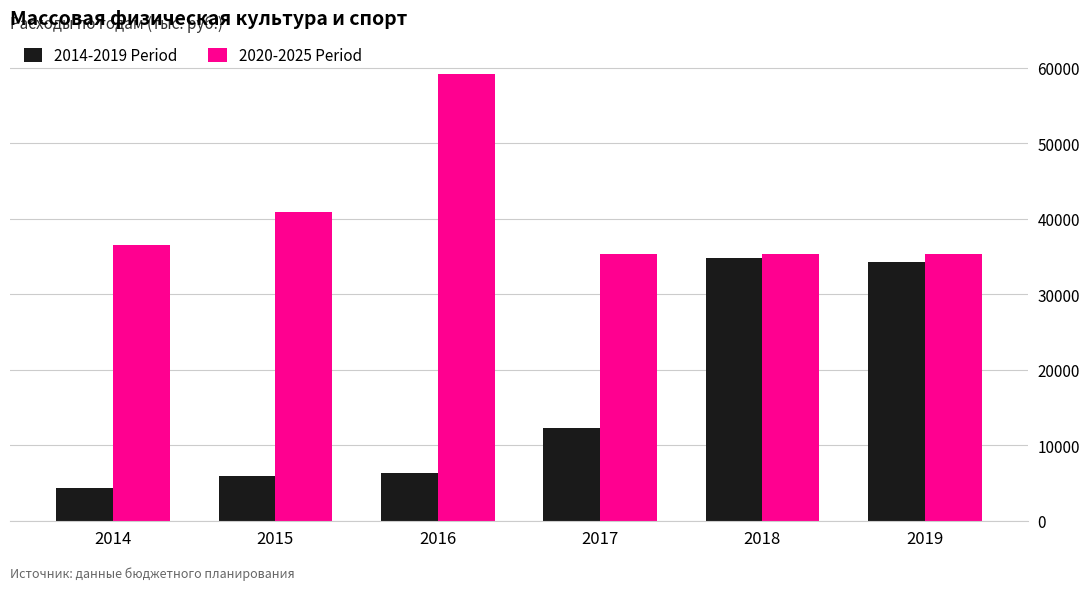

The value of 2014-2019 Period at 2016 is 1379.2. True or false?

False